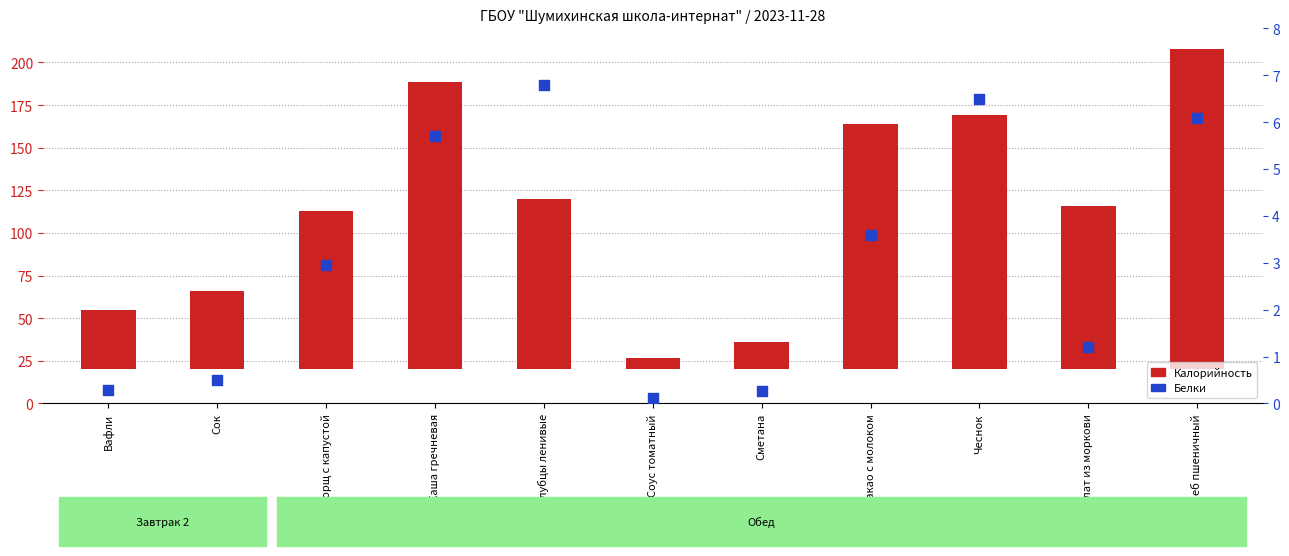

Which series contains the highest Y value?

Калорийность